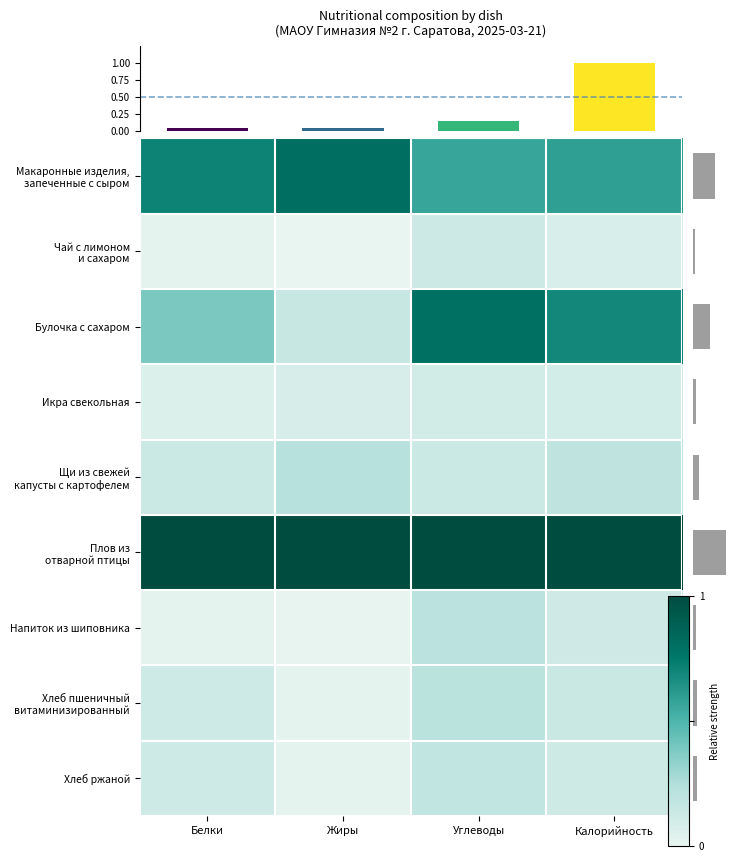

Between Белки and Жиры, which is larger?

Жиры